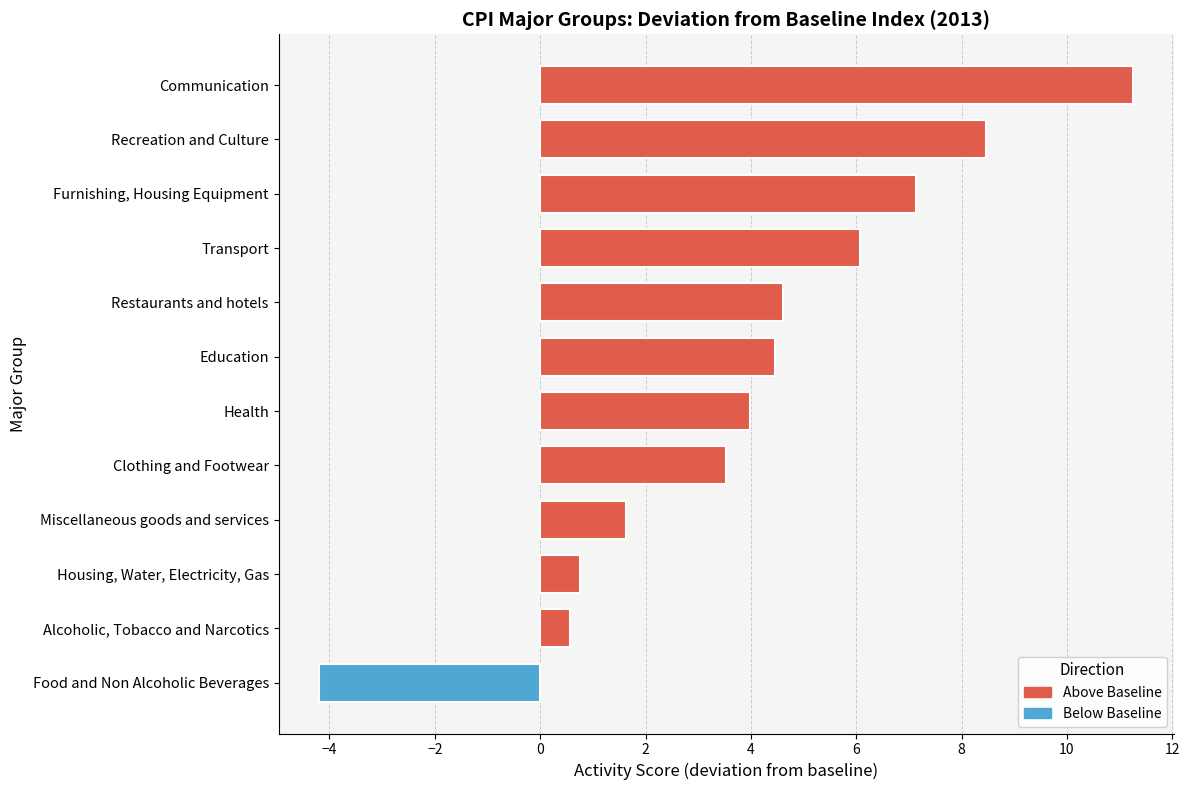

Which has a higher value, Clothing and Footwear or Miscellaneous goods and services?

Clothing and Footwear